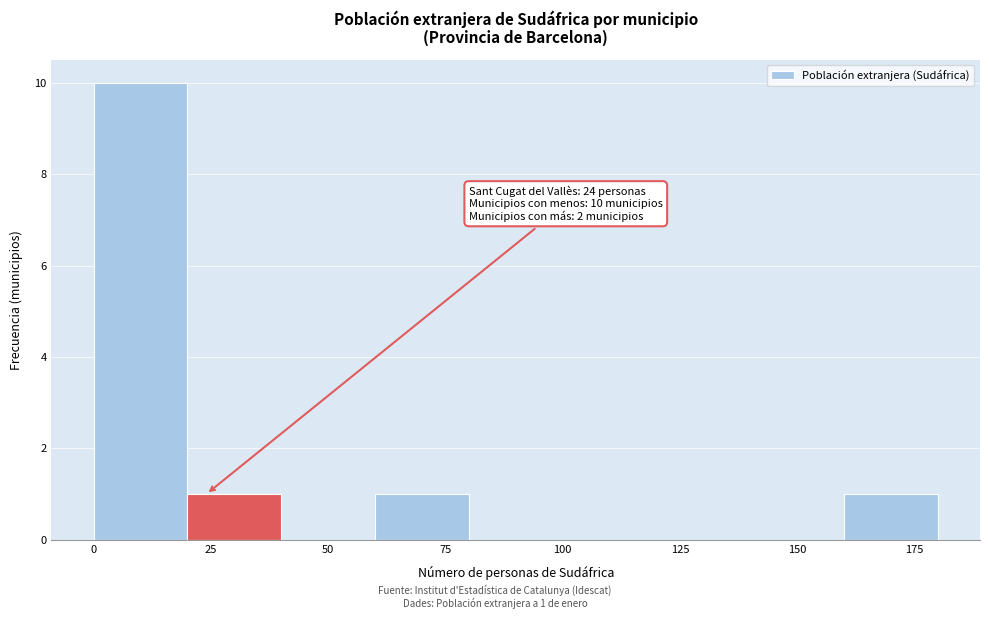

Which range on the x-axis has the tallest bar?

0 to 20